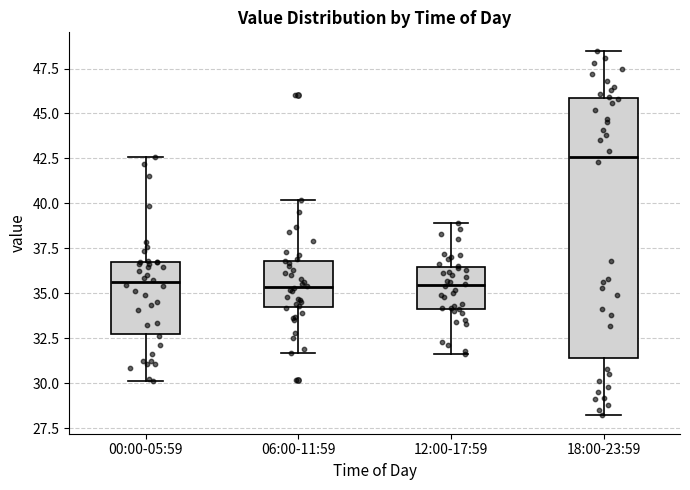

Which box's median line is the highest?

18:00-23:59